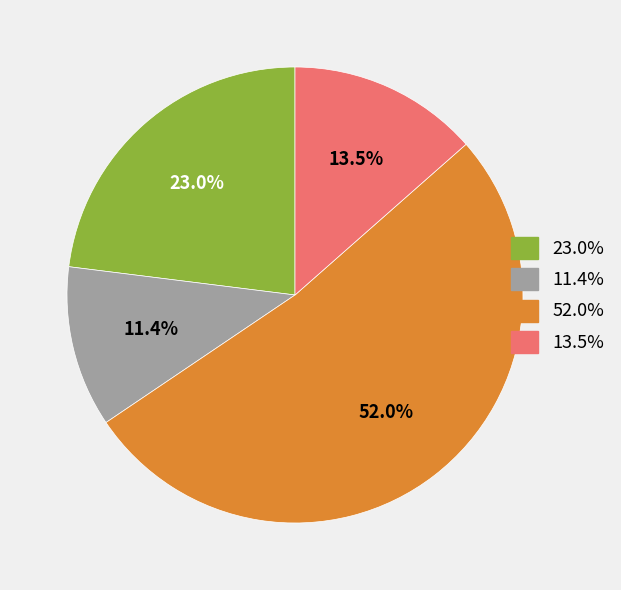

Does any single category account for the majority?

Yes